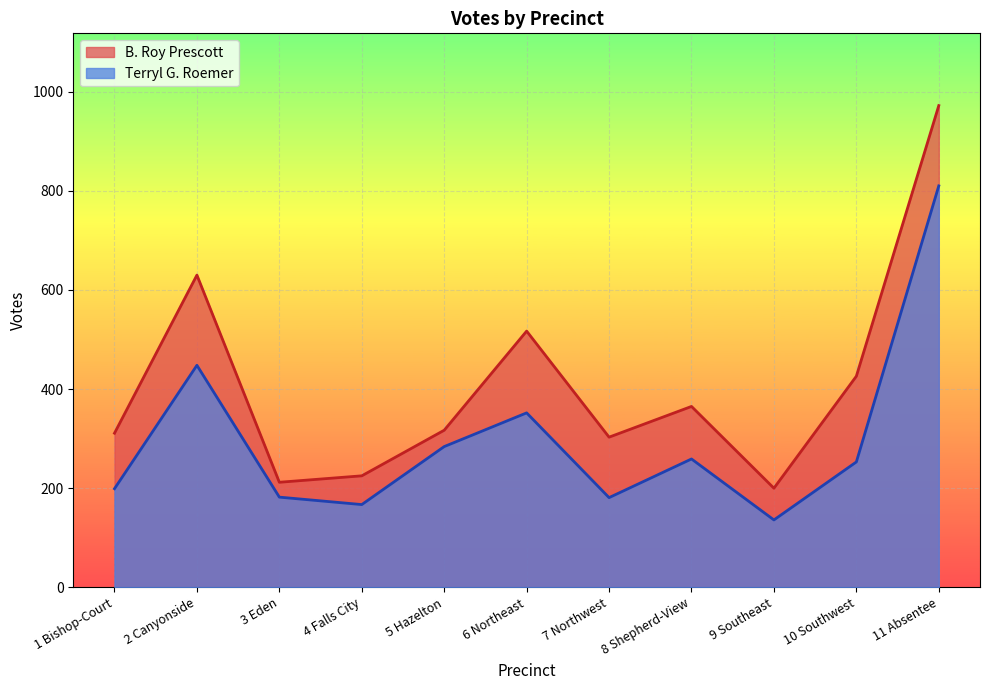

In B. Roy Prescott, how many points are higher than both neighbors (excluding endpoints)?

3